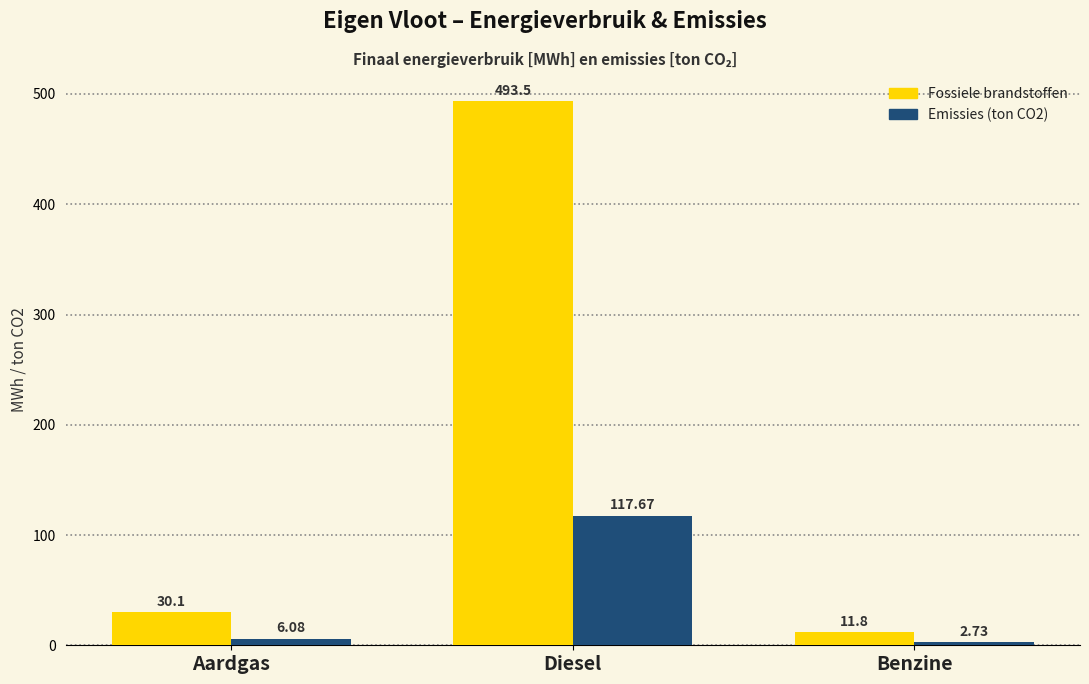

At how many categories does at least one series exceed 314?

1